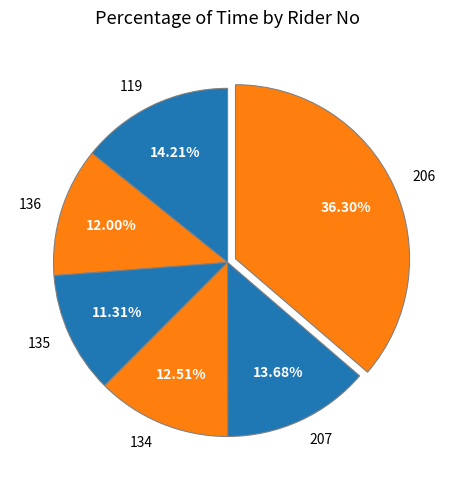

What is the ratio of the value at 134 to the value at 136?

1.0